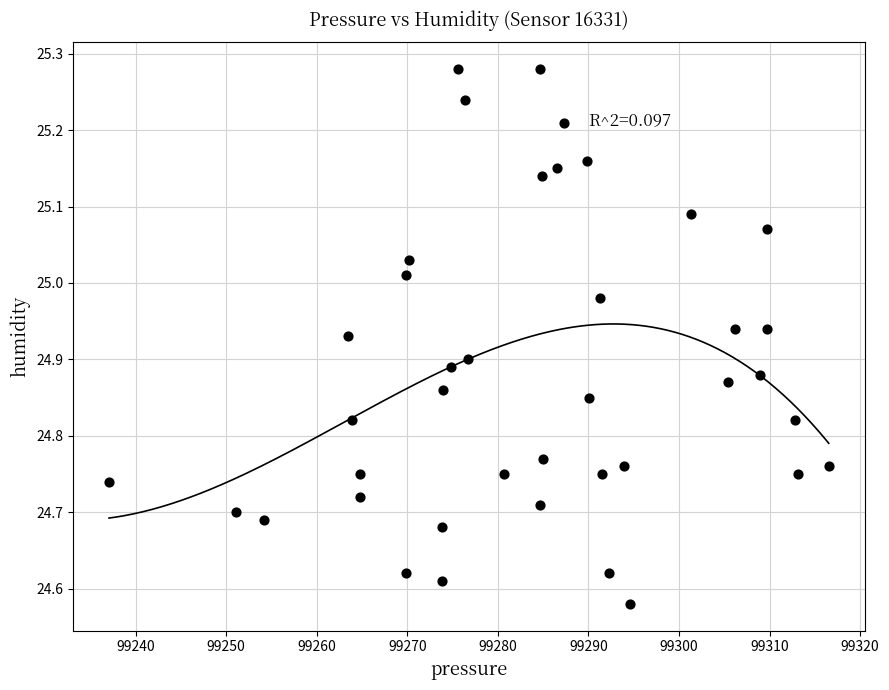

What is the range of X values (max minus min)?

79.5